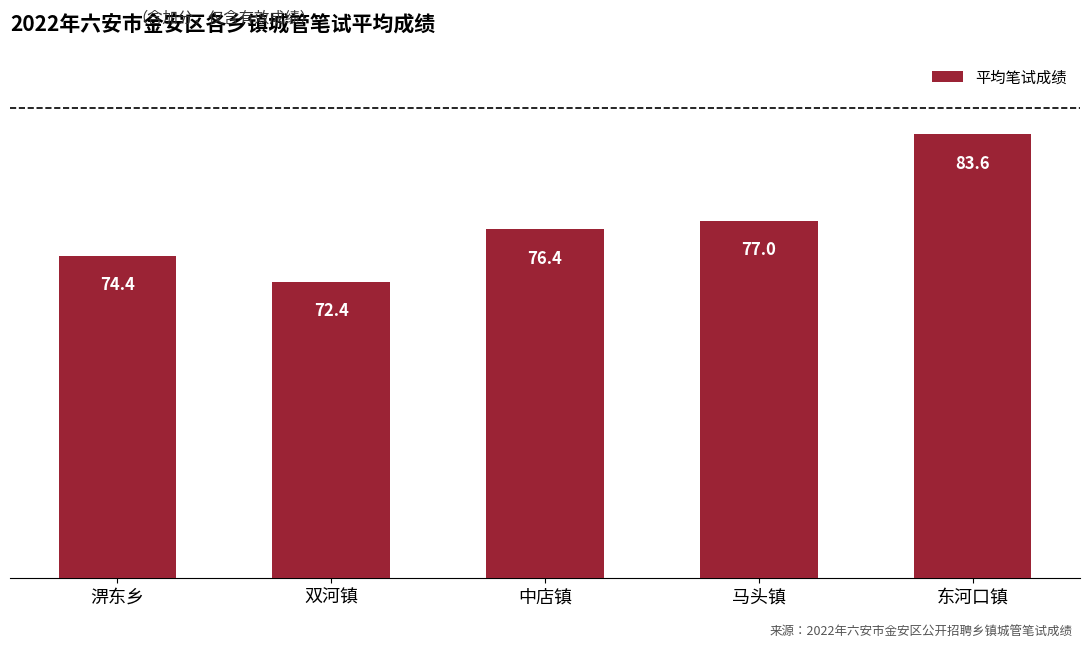

Which category has the highest value across all series?

东河口镇